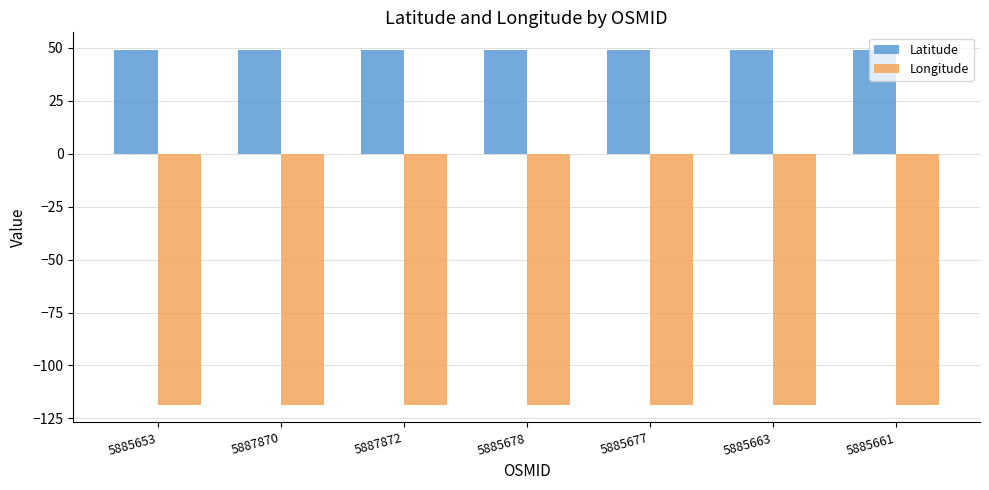

What is the sum of the Longitude values at 5885653 and 5885661?

-237.1